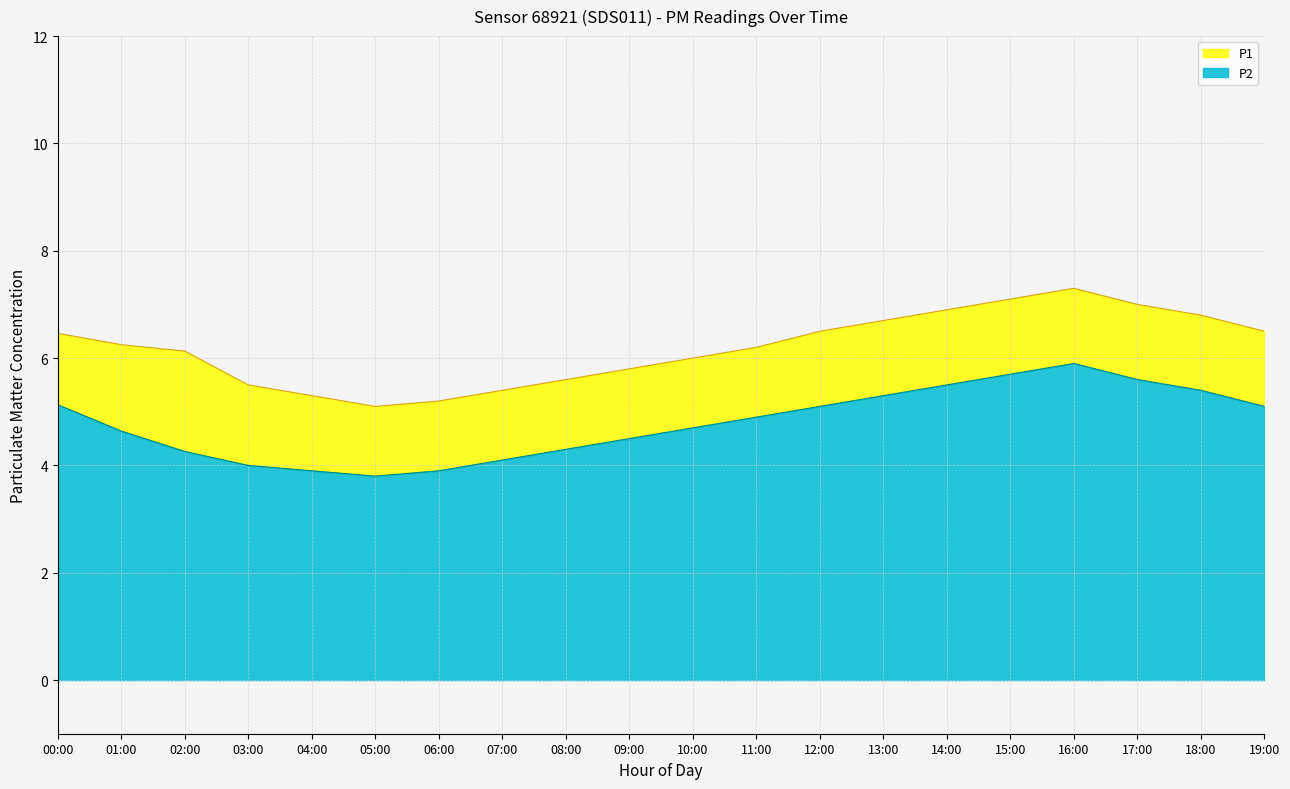

At 17:00, list the series in order from smallest to largest.

P2, P1